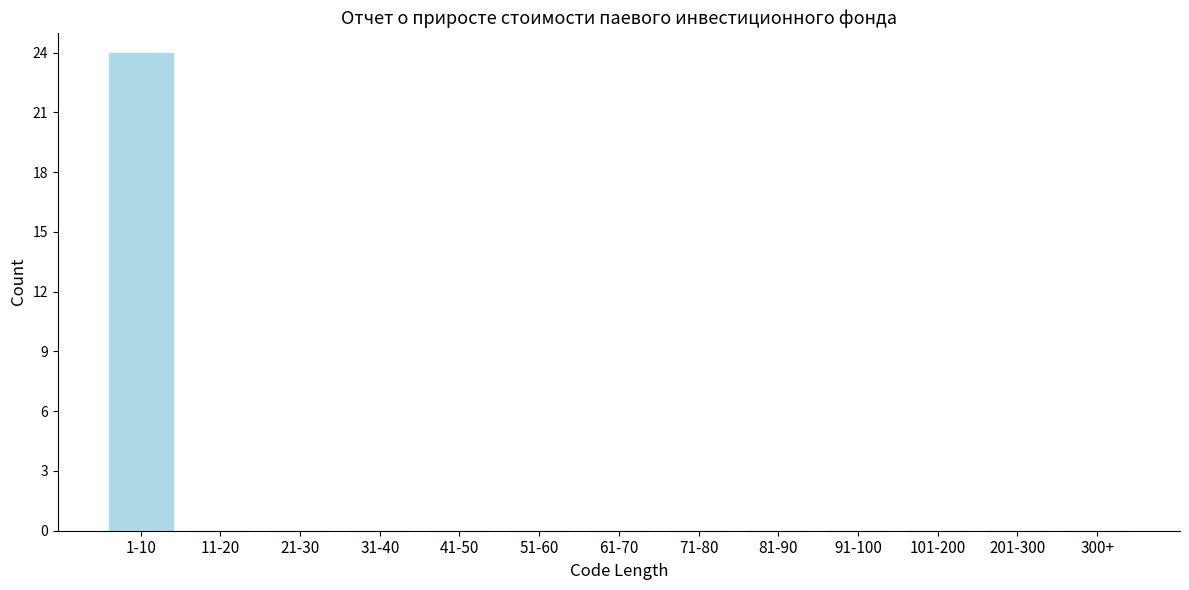

Reading right to left, transcribe all the data shown in this chart.

300+=0	201-300=0	101-200=0	91-100=0	81-90=0	71-80=0	61-70=0	51-60=0	41-50=0	31-40=0	21-30=0	11-20=0	1-10=24